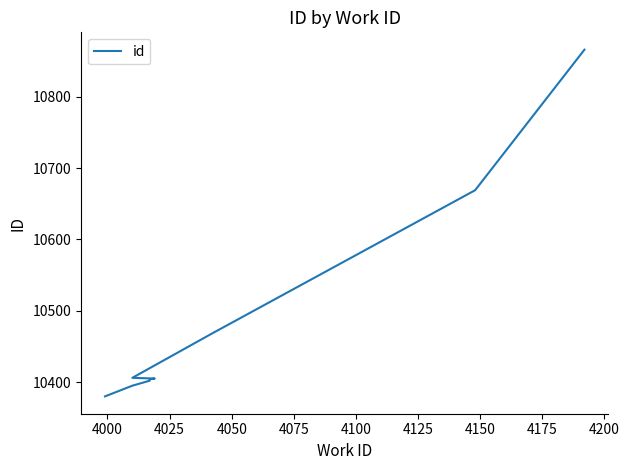

What is the minimum value shown in the chart?

10380